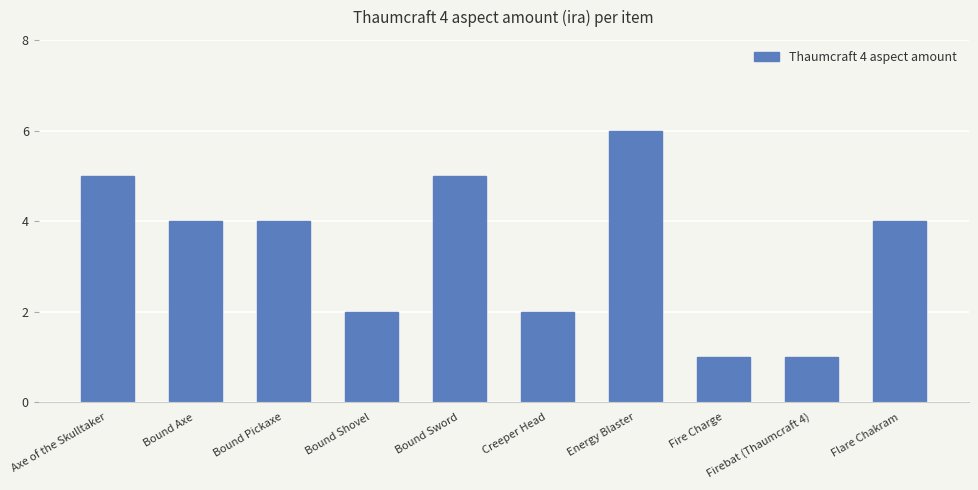

Does the chart contain any negative values?

No